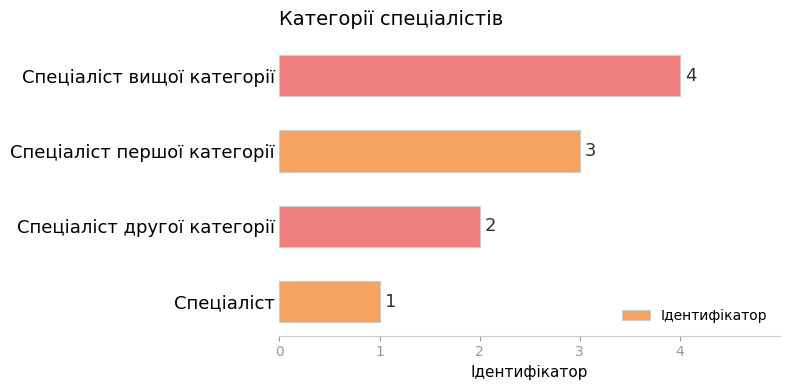

Which category has the highest value across all series?

Спеціаліст вищої категорії